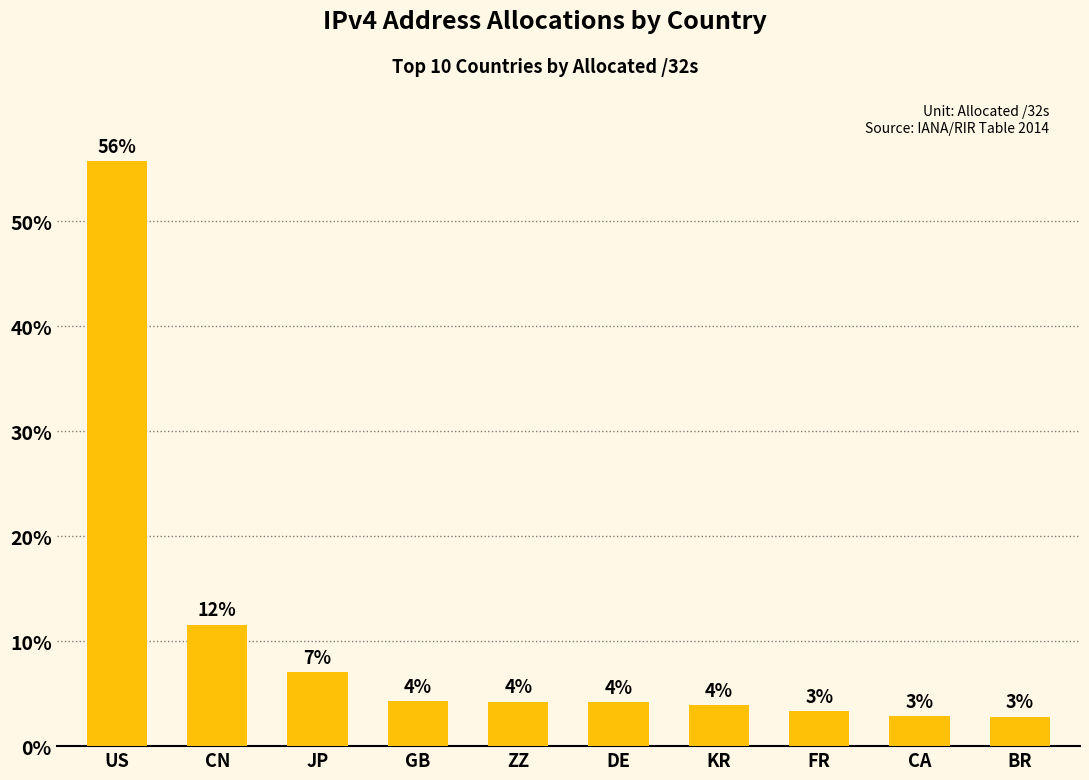

Are the bars horizontal?

No